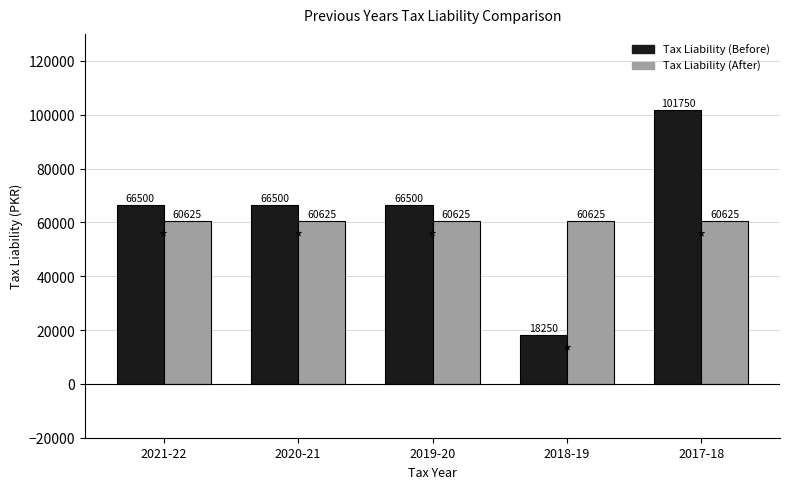

Reading left to right, extract all data points from this chart.

Tax Liability (Before): 66500	66500	66500	18250	101750
Tax Liability (After): 60625	60625	60625	60625	60625